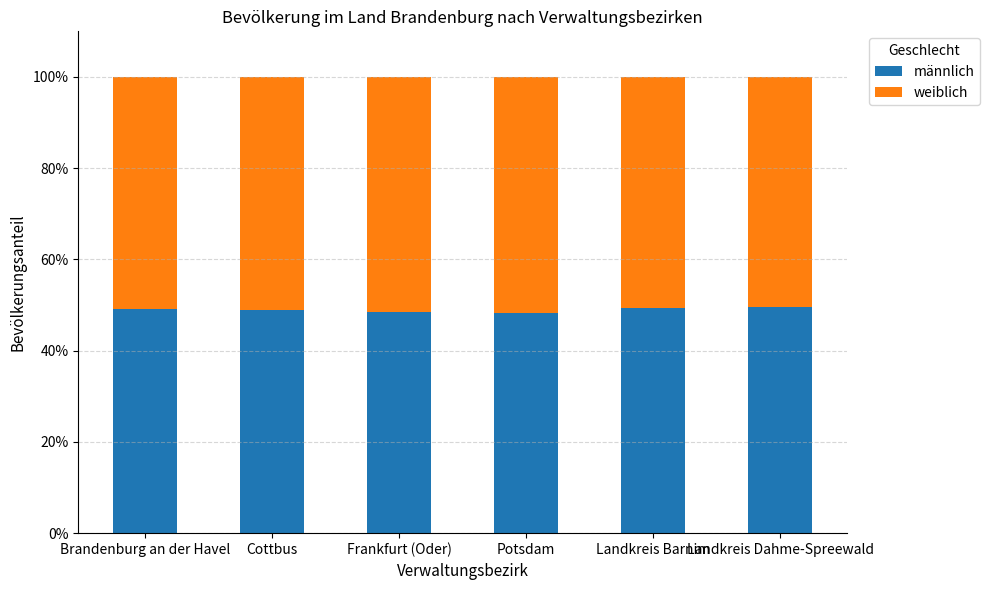

What is the sum of the männlich values at Frankfurt (Oder) and Brandenburg an der Havel?

97.7